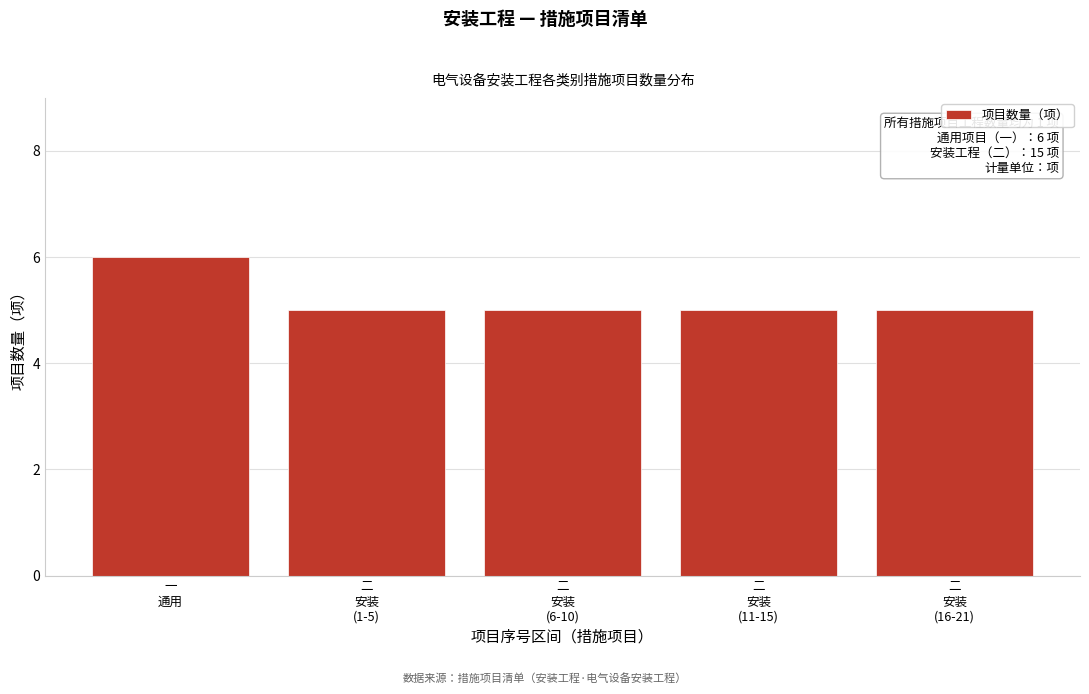

Reading right to left, list all the values displayed in this chart.

5	5	5	5	6